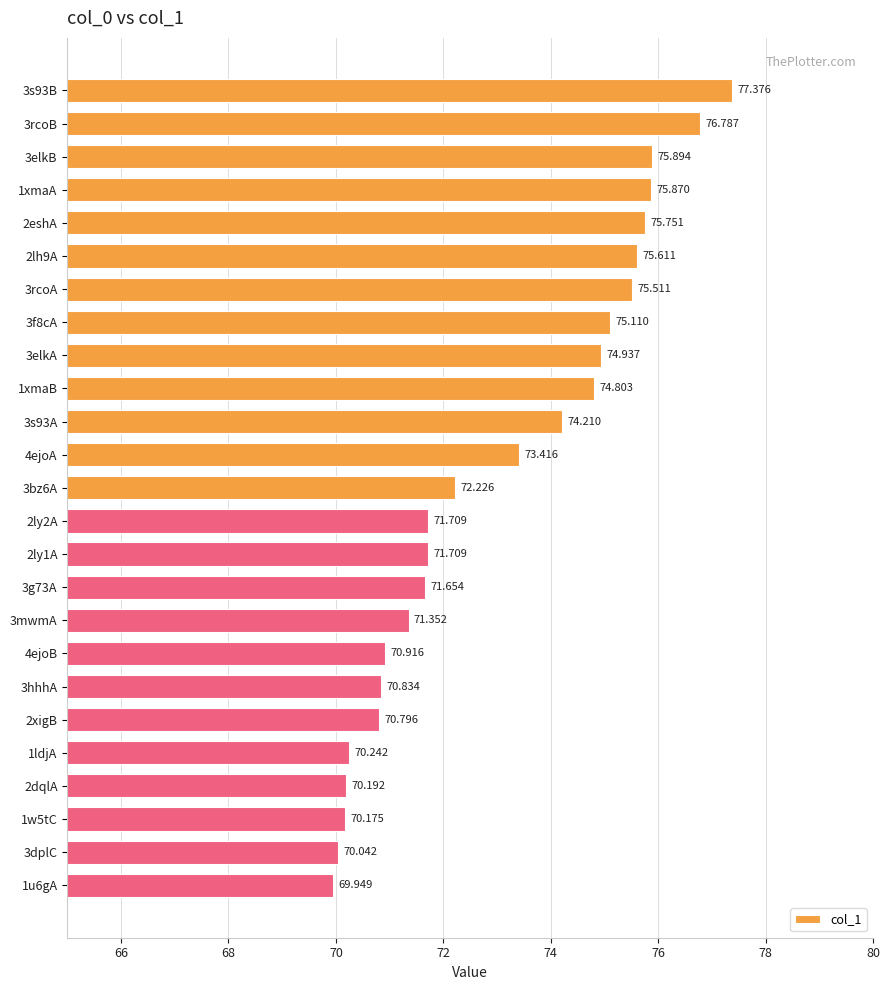

Does the chart contain stacked bars?

No